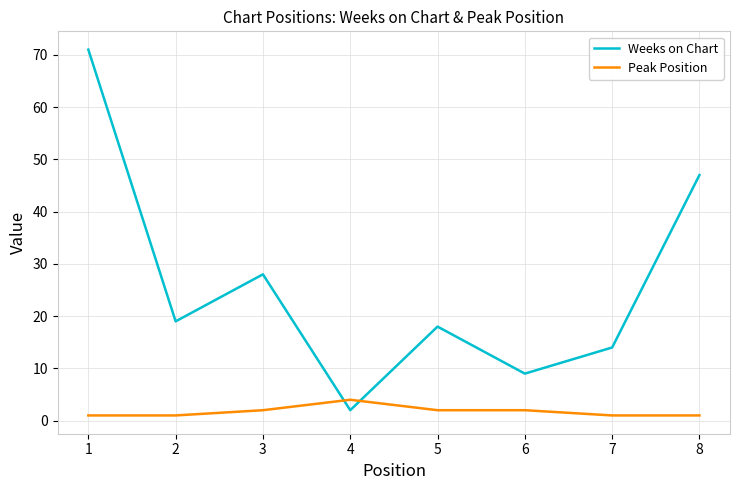

How many lines are shown in the chart?

2